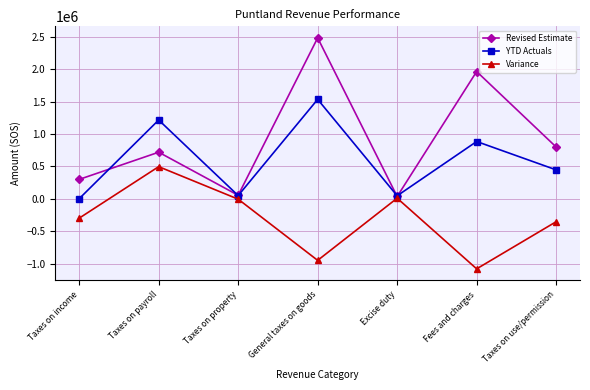

How many data points in Revised Estimate are less than 719070?

3